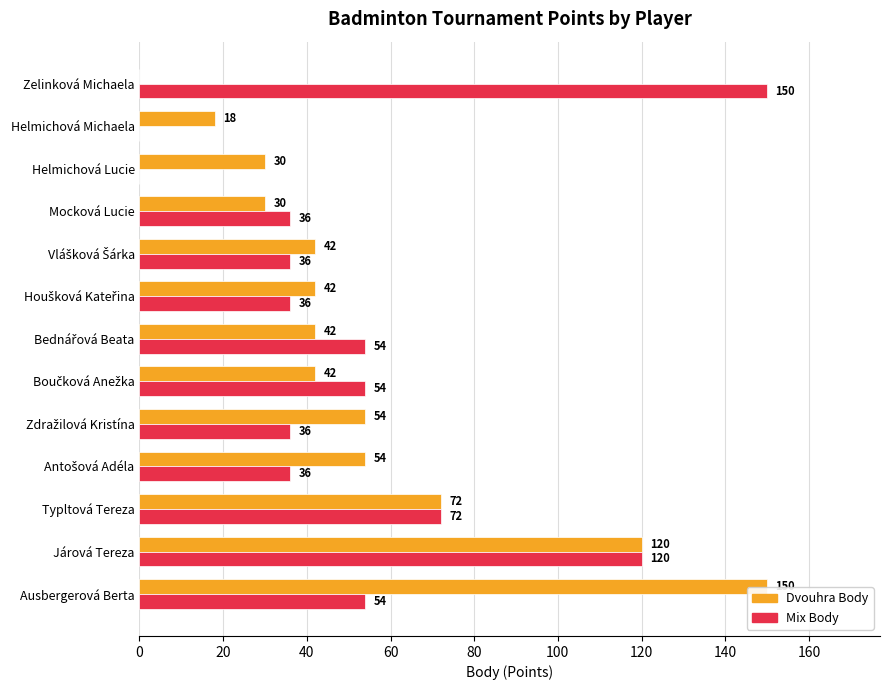

The value of Mix Body at Typltová Tereza is 42. True or false?

False